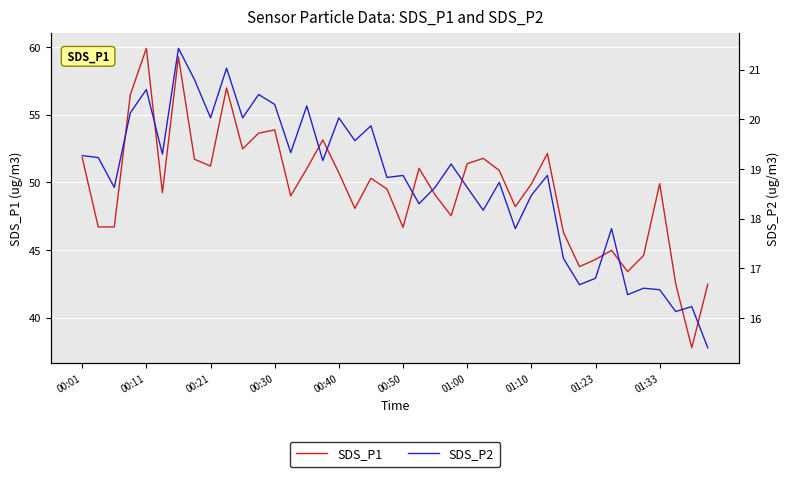

At which label does SDS_P1 reach its peak?

00:11